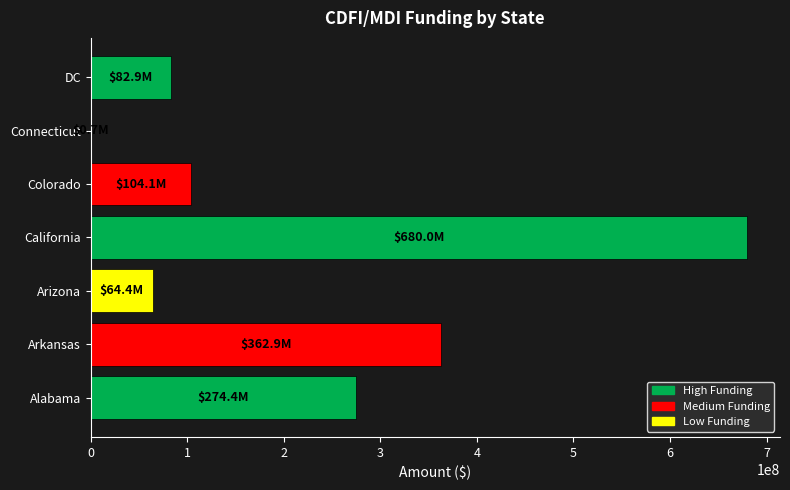

Which has a higher value, DC or Connecticut?

DC